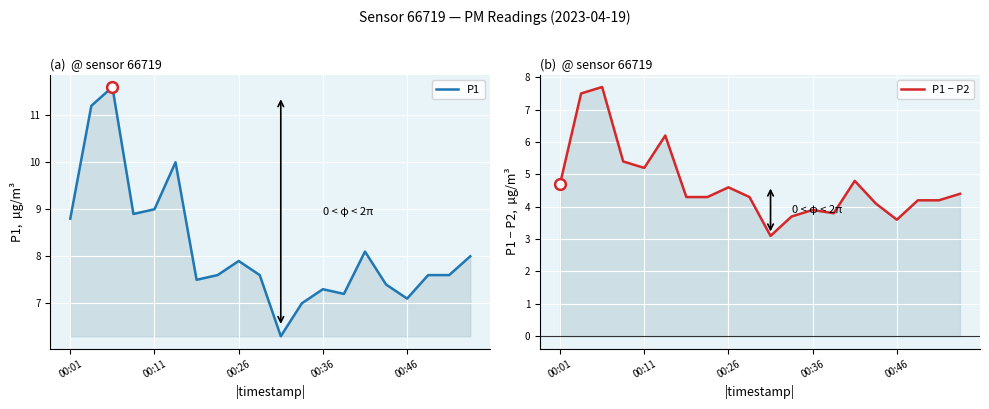

Which series reaches the minimum Y coordinate?

P1 − P2